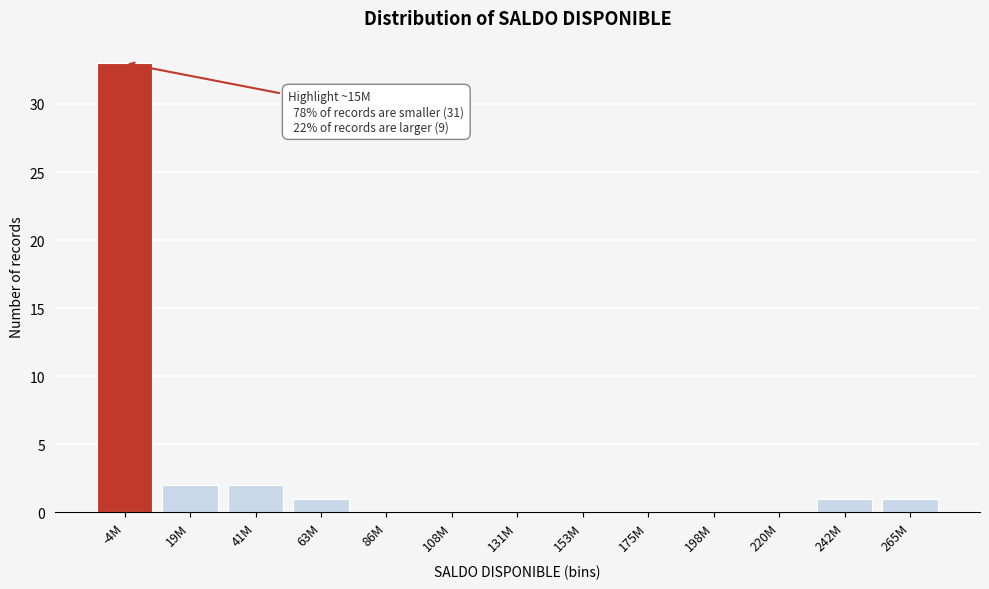

Reading left to right, what are all the values shown in this chart?

-4M=33	19M=2	41M=2	63M=1	86M=0	108M=0	131M=0	153M=0	175M=0	198M=0	220M=0	242M=1	265M=1